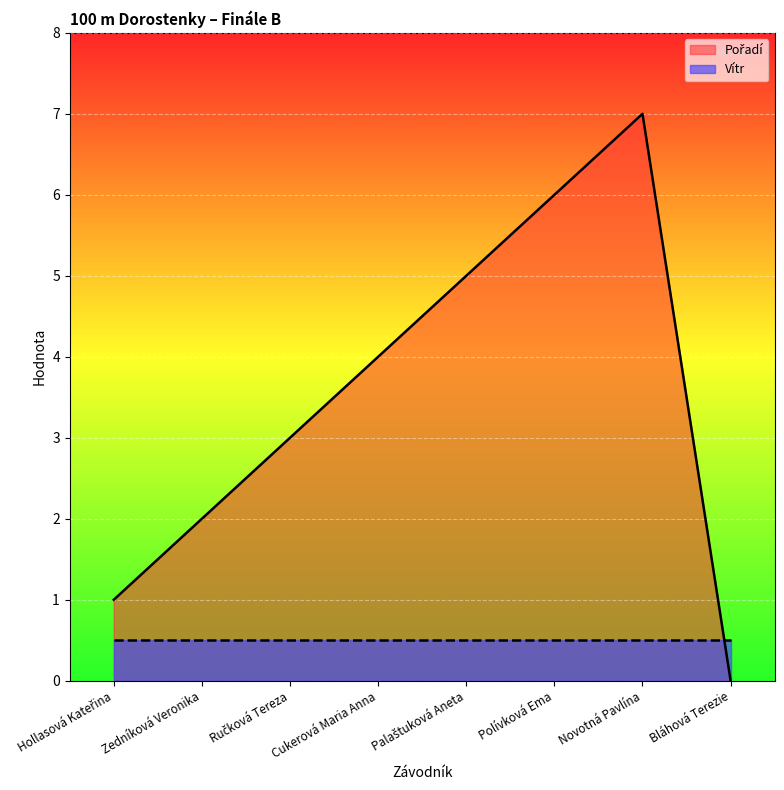

How many values are above zero?

7